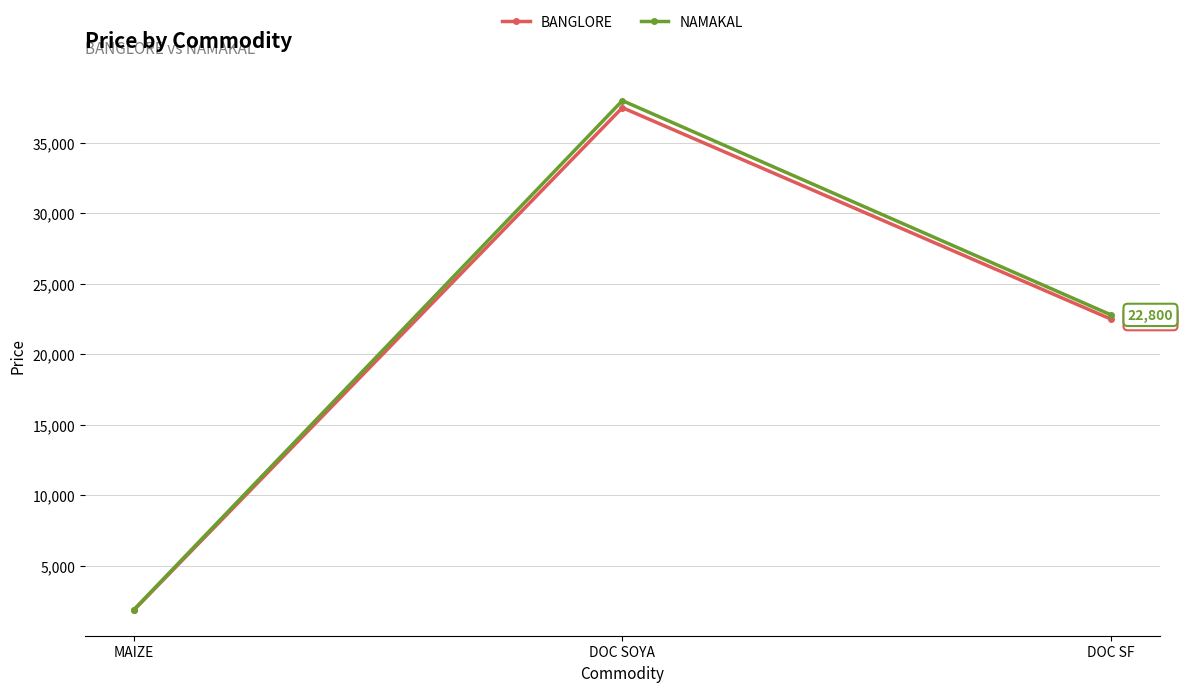

What position from the right is MAIZE?

3